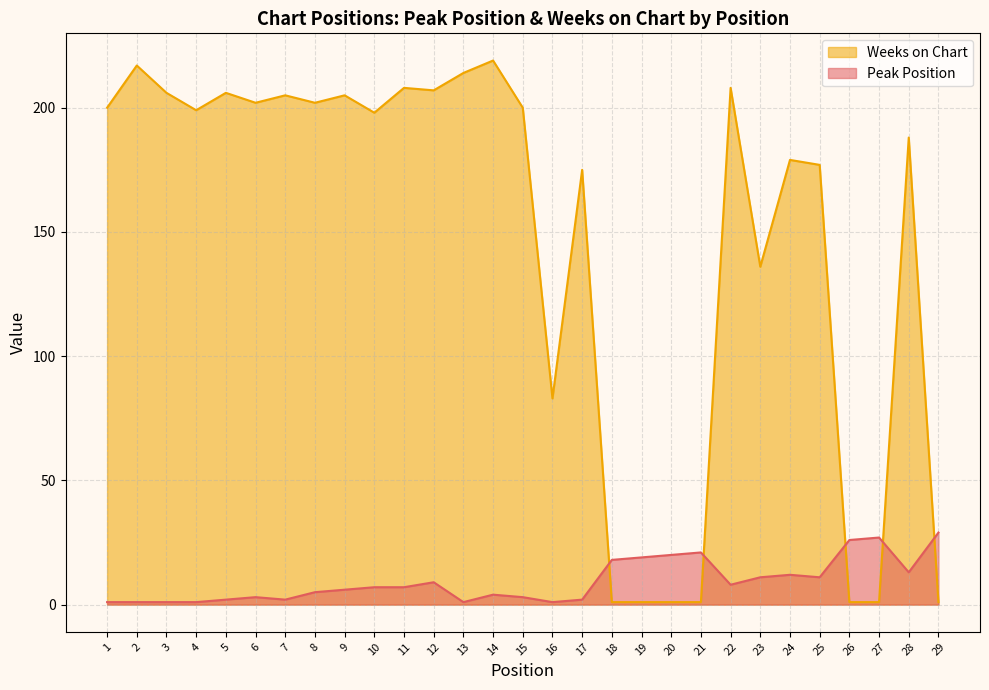

At which label is Peak Position closest to 15?

28